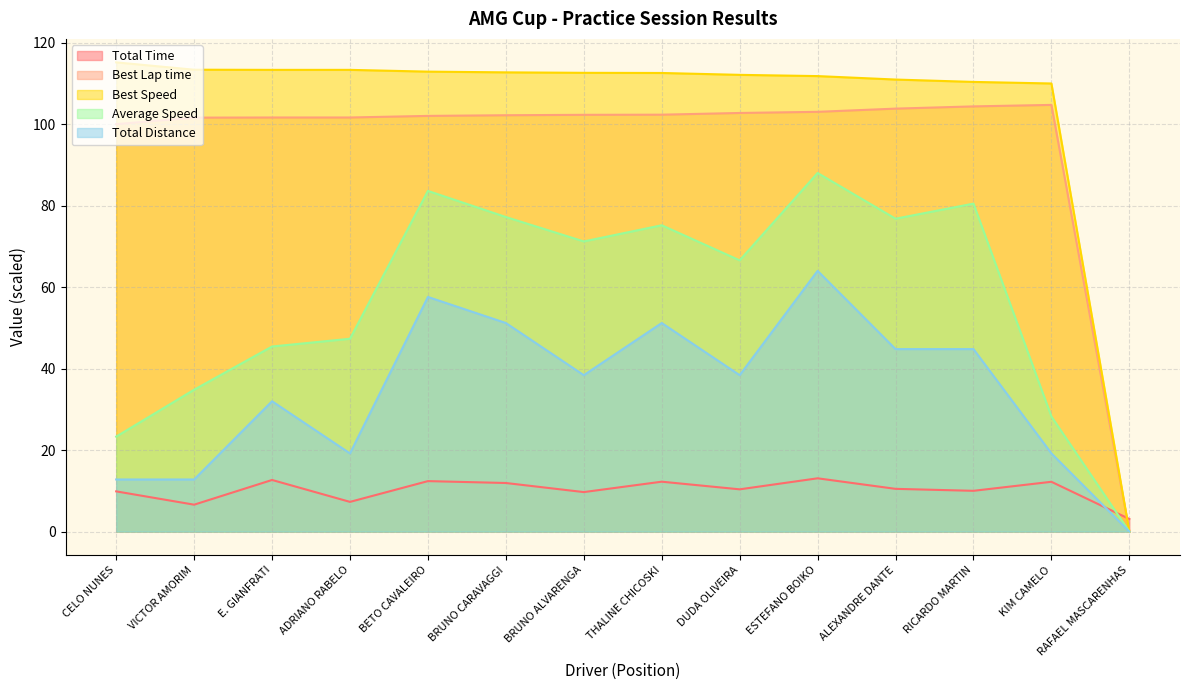

What is the difference between the highest and lowest values at BRUNO ALVARENGA?

102.9